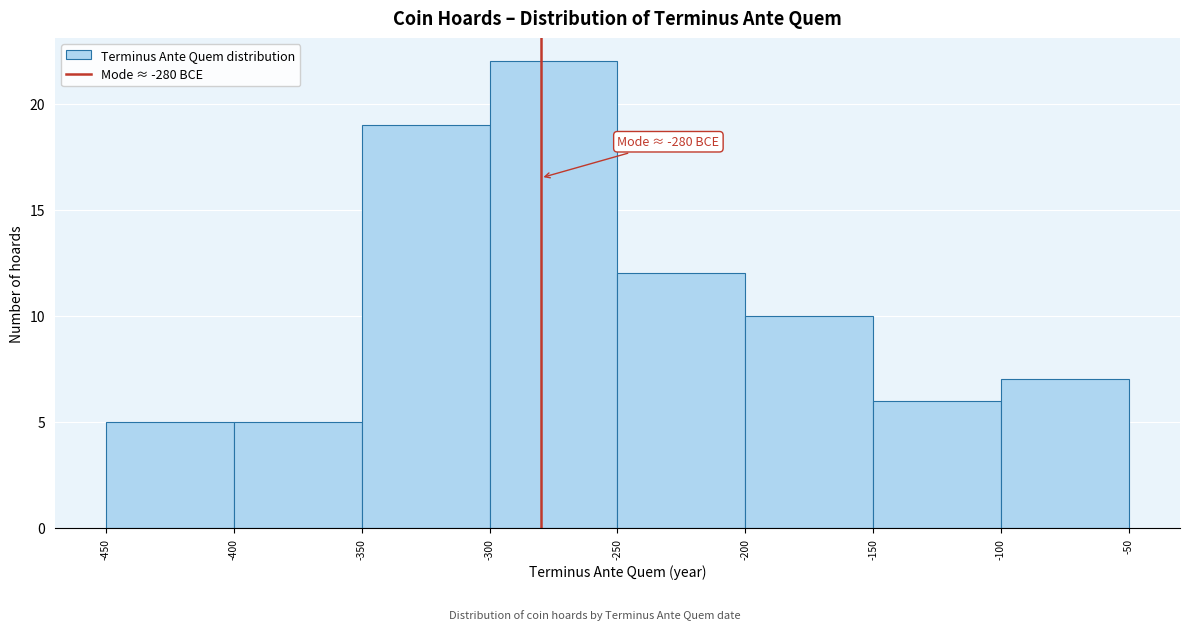

Over which range of the x-axis is the bar tallest?

-300 to -250